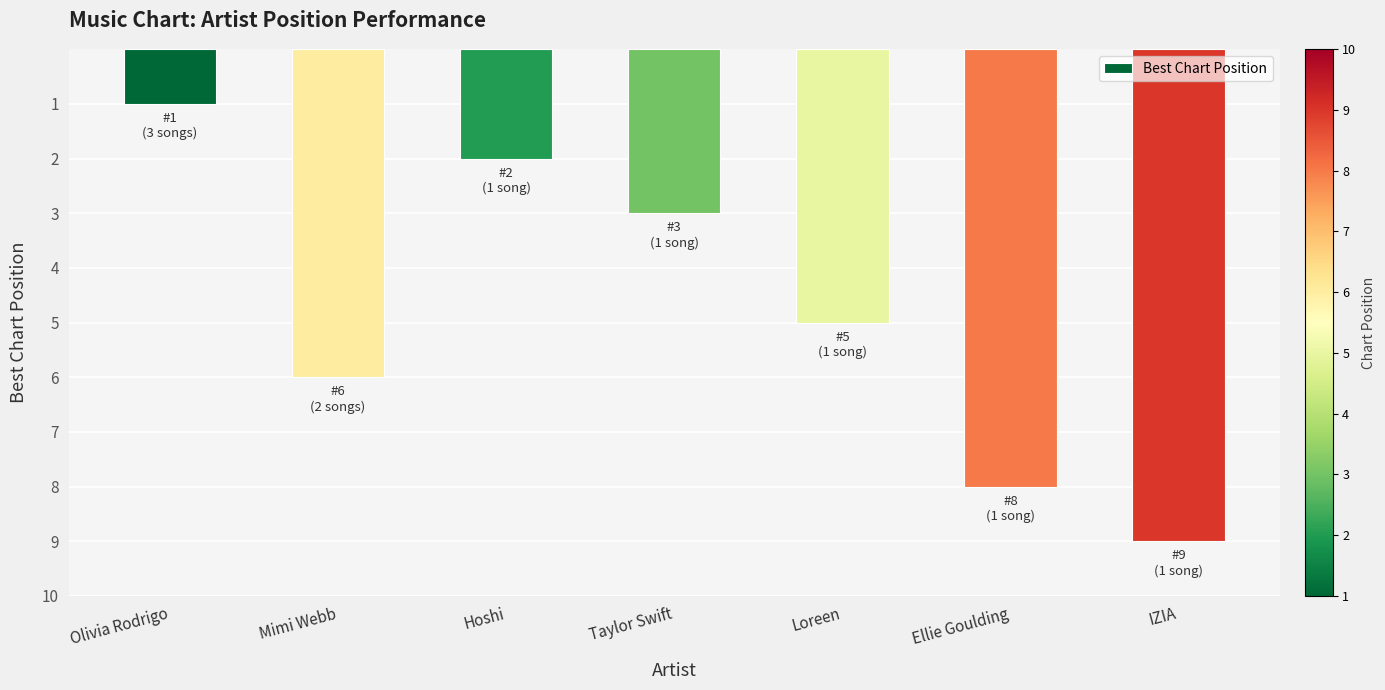

What is the difference between the values at Mimi Webb and Hoshi?

4